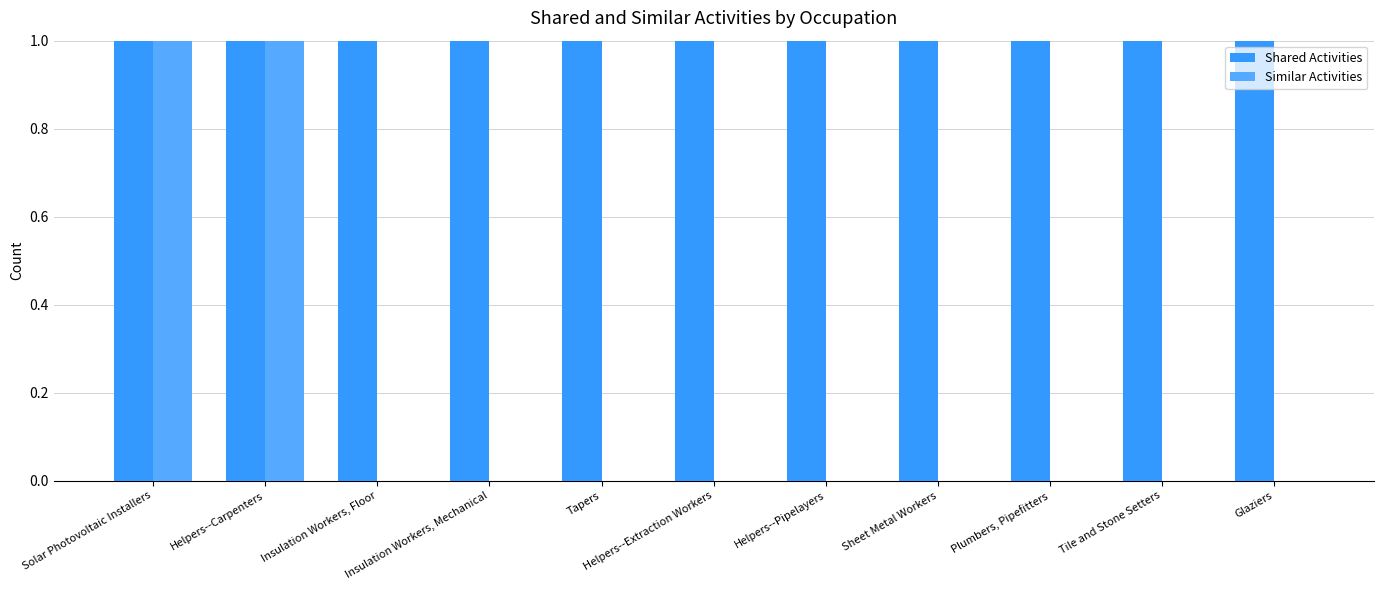

Are the bars grouped side by side (vs. stacked)?

Yes